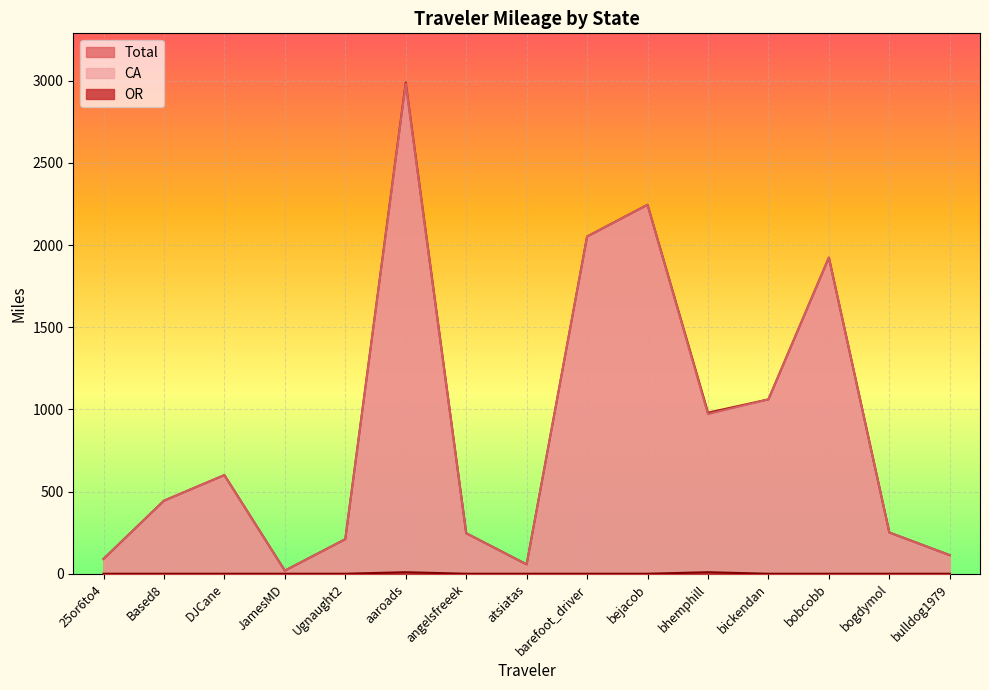

Which series has the widest spread of values?

Total